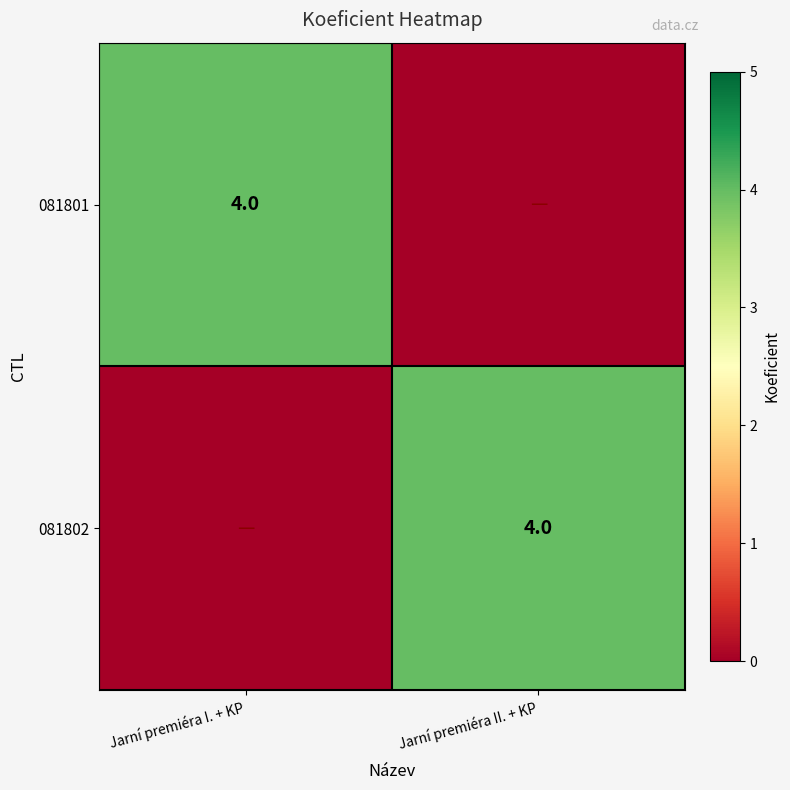

Between Jarní premiéra II. + KP and Jarní premiéra I. + KP, which is larger?

Jarní premiéra I. + KP